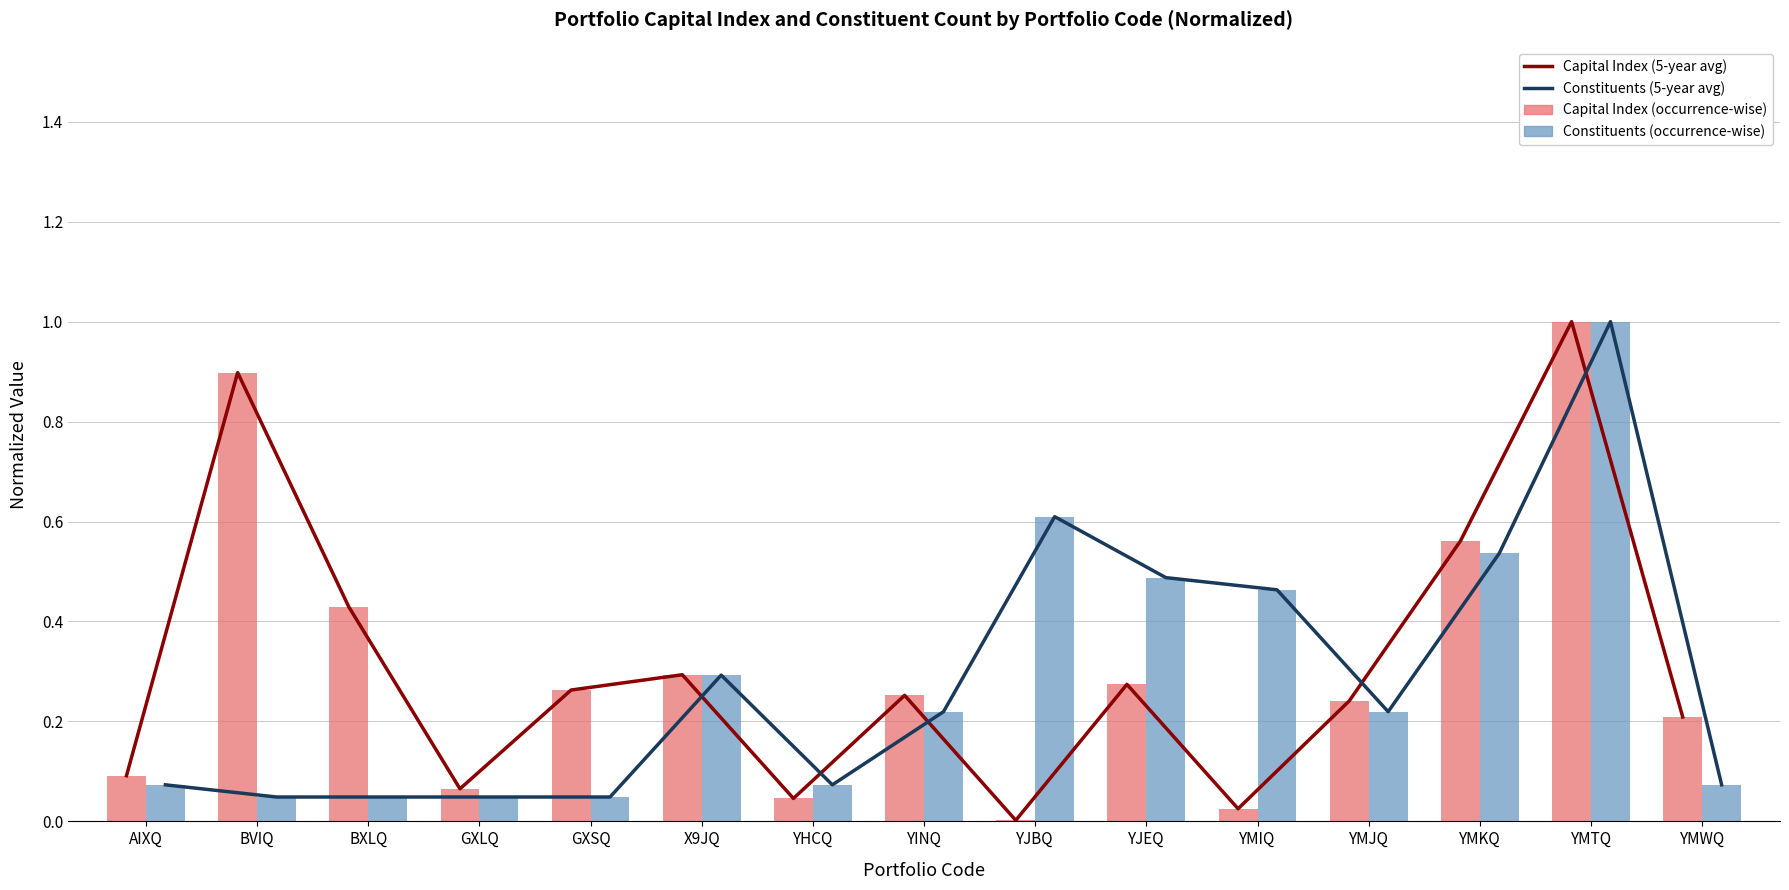

What is the approximate value of Constituents (5-year avg) at YJBQ?

0.6